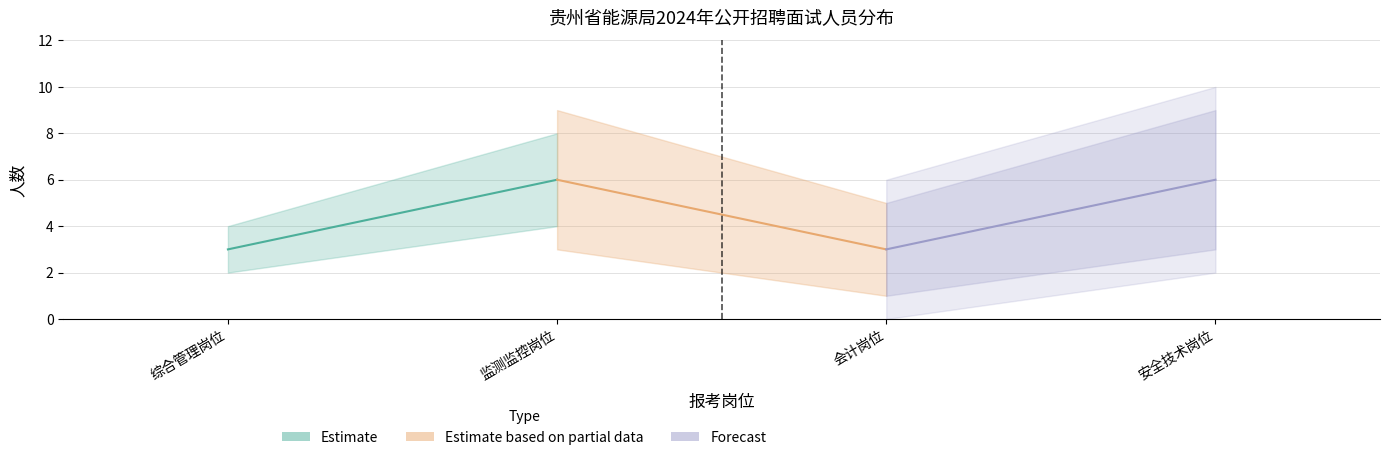

How many Estimate based on partial data values are between 3 and 6?

2